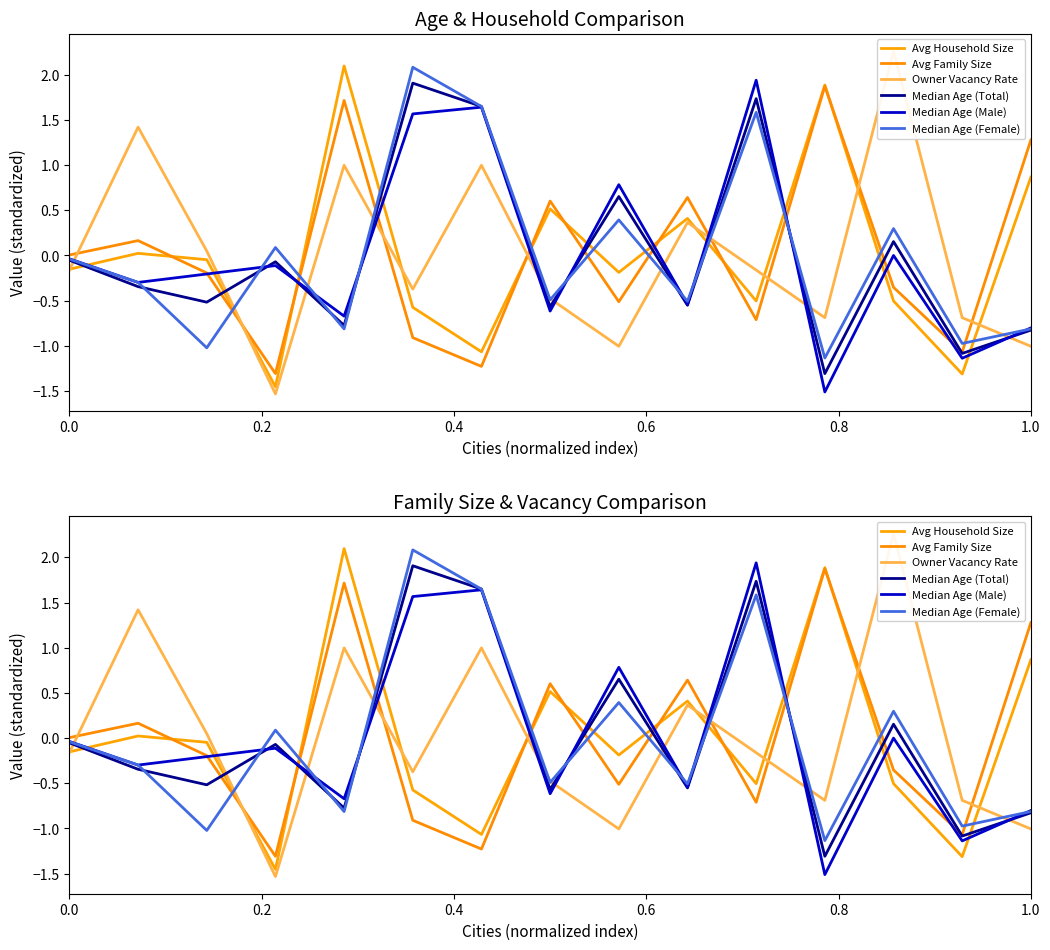

What is the value of the Median Age (Total) point at the 12th from the left?

-1.3